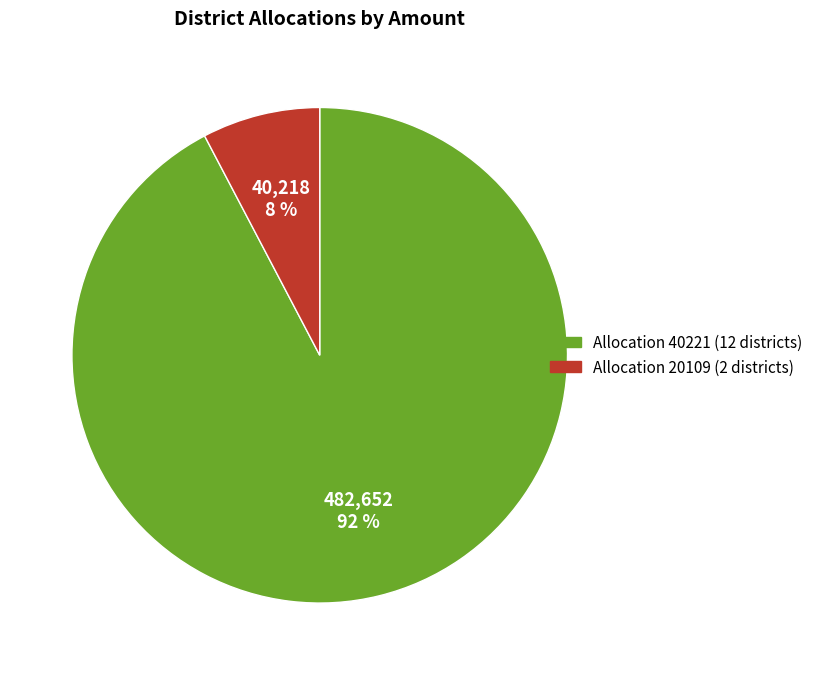

Is there a majority slice in this chart?

Yes